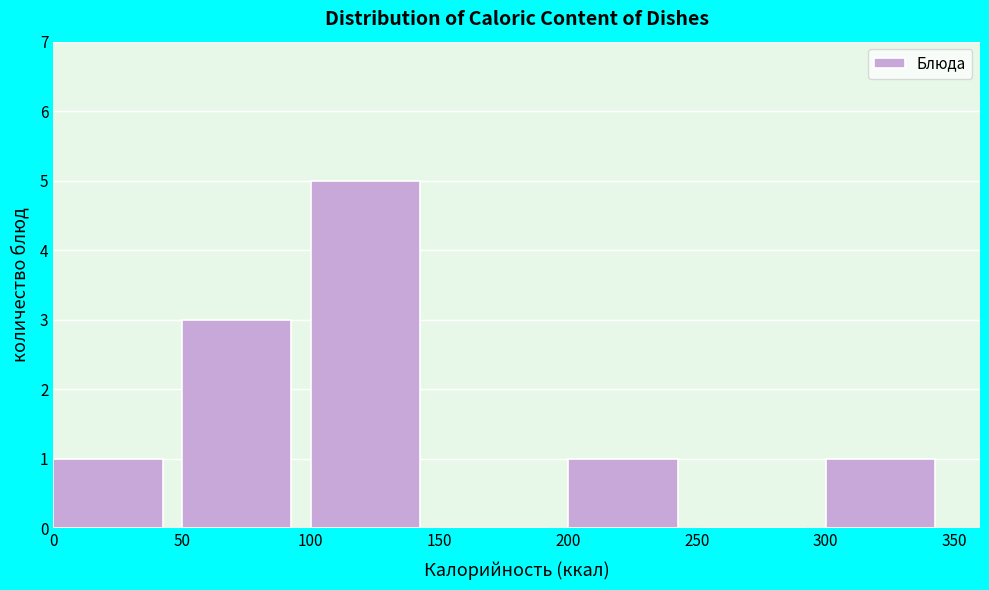

How tall is the bar that spans 100 to 150 on the x-axis? The values are not printed on the chart, so give them approximately, as read against the axis.

5